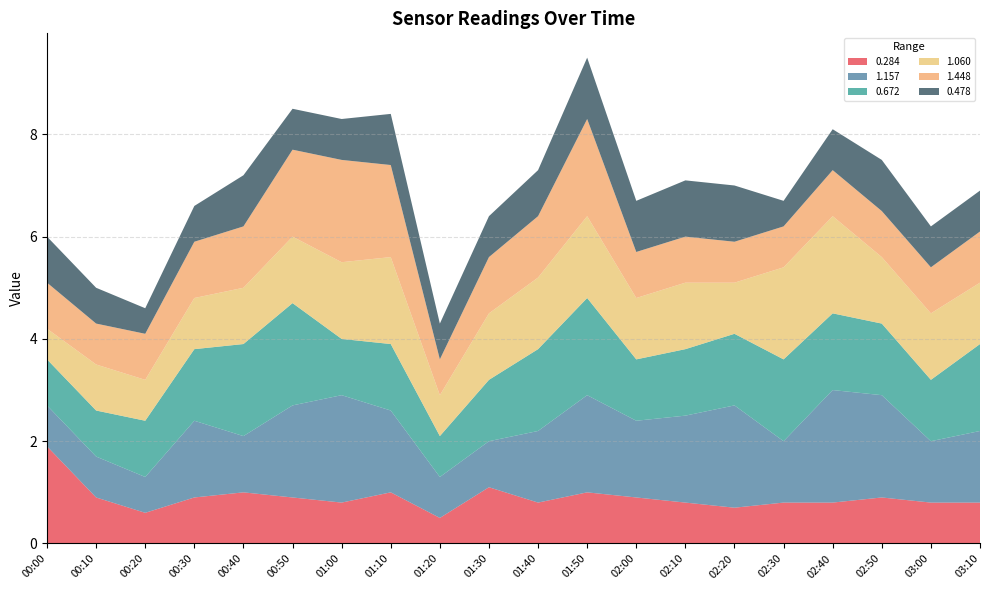

Reading left to right, what are all the values shown in this chart?

0.284: 00:00=1.9	00:10=0.9	00:20=0.6	00:30=0.9	00:40=1.0	00:50=0.9	01:00=0.8	01:10=1.0	01:20=0.5	01:30=1.1	01:40=0.8	01:50=1.0	02:00=0.9	02:10=0.8	02:20=0.7	02:30=0.8	02:40=0.8	02:50=0.9	03:00=0.8	03:10=0.8
1.157: 00:00=0.8	00:10=0.8	00:20=0.7	00:30=1.5	00:40=1.1	00:50=1.8	01:00=2.1	01:10=1.6	01:20=0.8	01:30=0.9	01:40=1.4	01:50=1.9	02:00=1.5	02:10=1.7	02:20=2.0	02:30=1.2	02:40=2.2	02:50=2.0	03:00=1.2	03:10=1.4
0.672: 00:00=0.9	00:10=0.9	00:20=1.1	00:30=1.4	00:40=1.8	00:50=2.0	01:00=1.1	01:10=1.3	01:20=0.8	01:30=1.2	01:40=1.6	01:50=1.9	02:00=1.2	02:10=1.3	02:20=1.4	02:30=1.6	02:40=1.5	02:50=1.4	03:00=1.2	03:10=1.7
1.060: 00:00=0.6	00:10=0.9	00:20=0.8	00:30=1.0	00:40=1.1	00:50=1.3	01:00=1.5	01:10=1.7	01:20=0.8	01:30=1.3	01:40=1.4	01:50=1.6	02:00=1.2	02:10=1.3	02:20=1.0	02:30=1.8	02:40=1.9	02:50=1.3	03:00=1.3	03:10=1.2
1.448: 00:00=0.9	00:10=0.8	00:20=0.9	00:30=1.1	00:40=1.2	00:50=1.7	01:00=2.0	01:10=1.8	01:20=0.7	01:30=1.1	01:40=1.2	01:50=1.9	02:00=0.9	02:10=0.9	02:20=0.8	02:30=0.8	02:40=0.9	02:50=0.9	03:00=0.9	03:10=1.0
0.478: 00:00=0.9	00:10=0.7	00:20=0.5	00:30=0.7	00:40=1.0	00:50=0.8	01:00=0.8	01:10=1.0	01:20=0.7	01:30=0.8	01:40=0.9	01:50=1.2	02:00=1.0	02:10=1.1	02:20=1.1	02:30=0.5	02:40=0.8	02:50=1.0	03:00=0.8	03:10=0.8